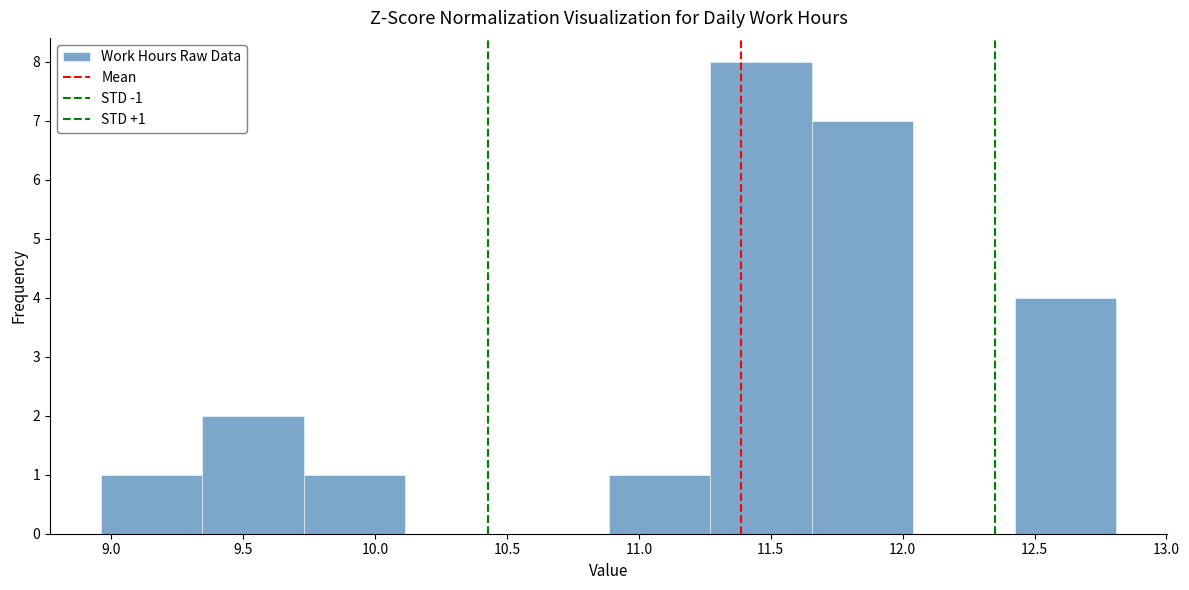

Over which range of the x-axis is the bar tallest?

11.270 to 11.655